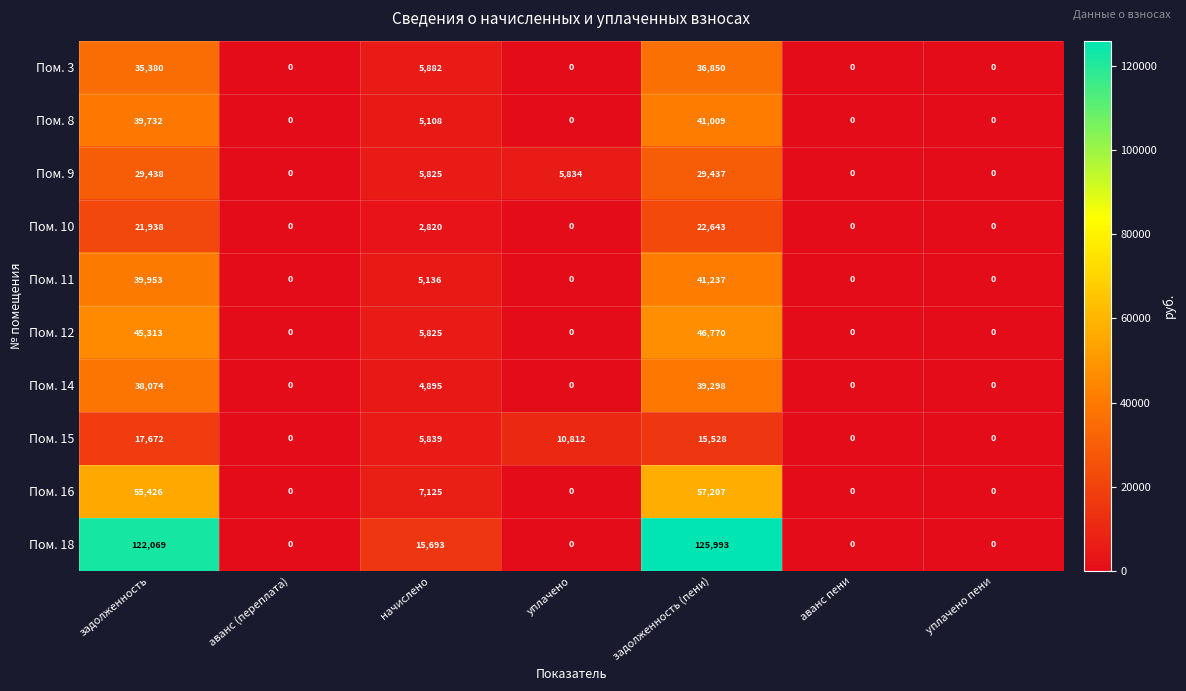

What is the total value across all series at начислено?

64148